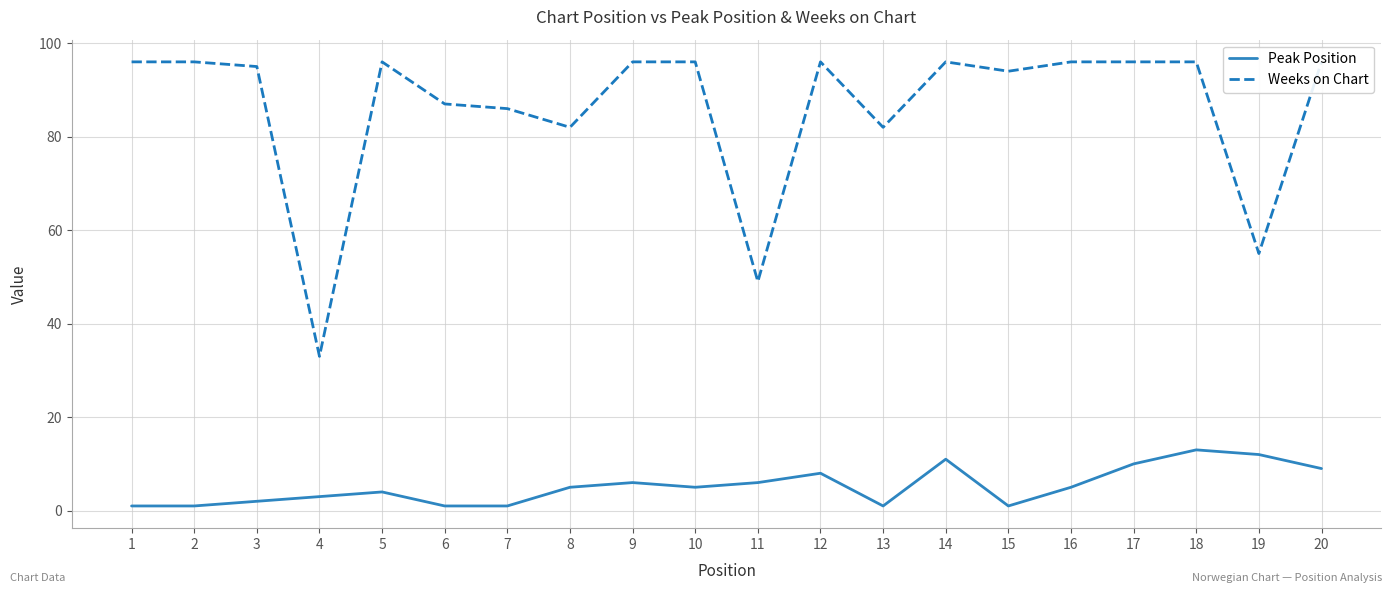

How many categories are shown in the chart?

20